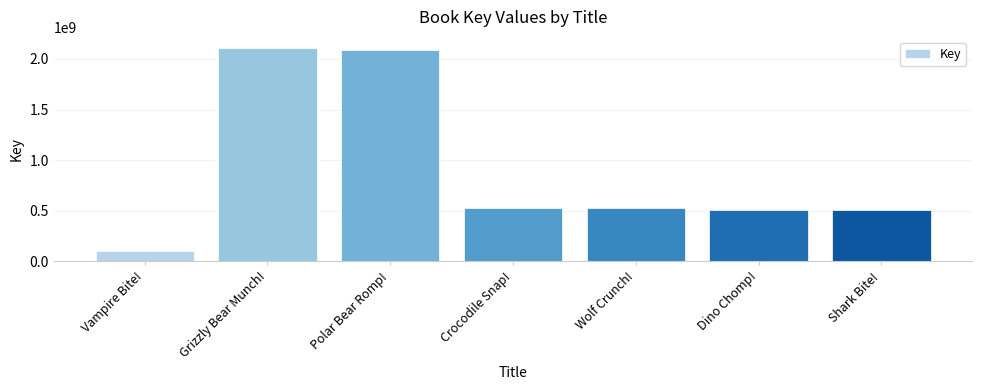

At which category does the chart reach its minimum across all series?

Vampire Bite!